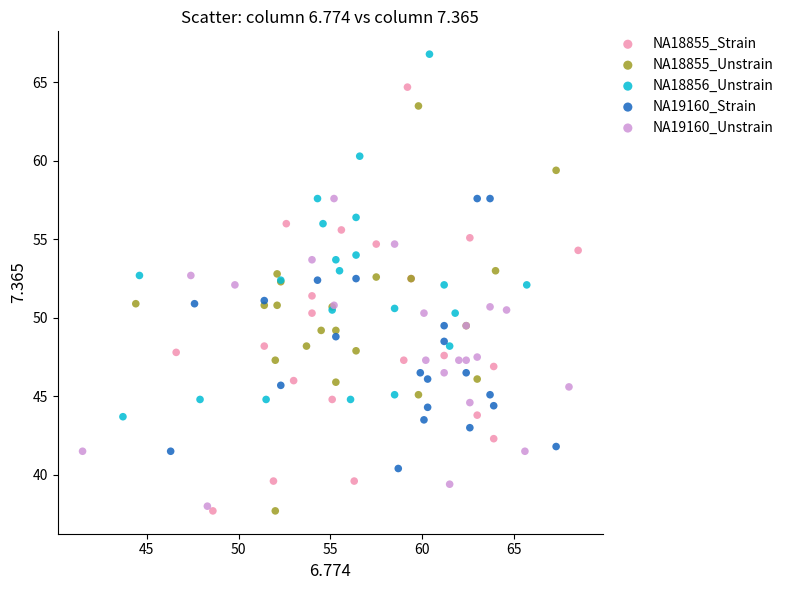

Which series contains the highest Y value?

NA18856_Unstrain